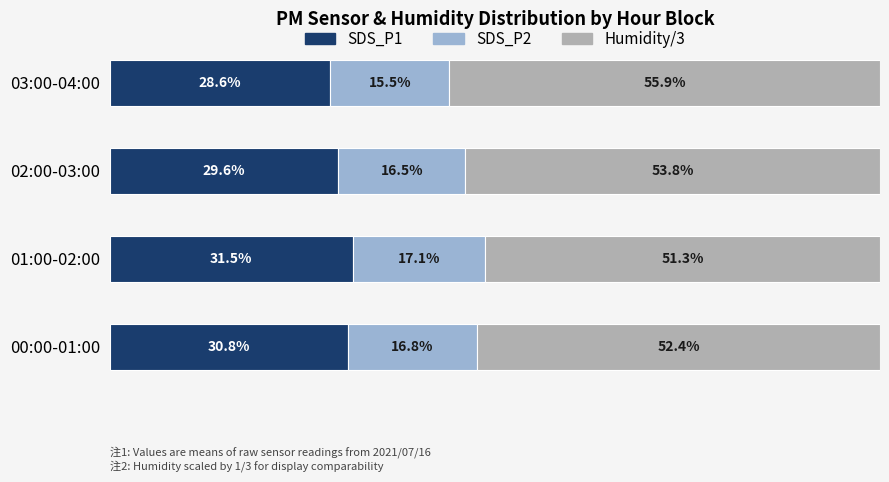

Rank the categories by SDS_P1 value from highest to lowest.

01:00-02:00, 00:00-01:00, 02:00-03:00, 03:00-04:00